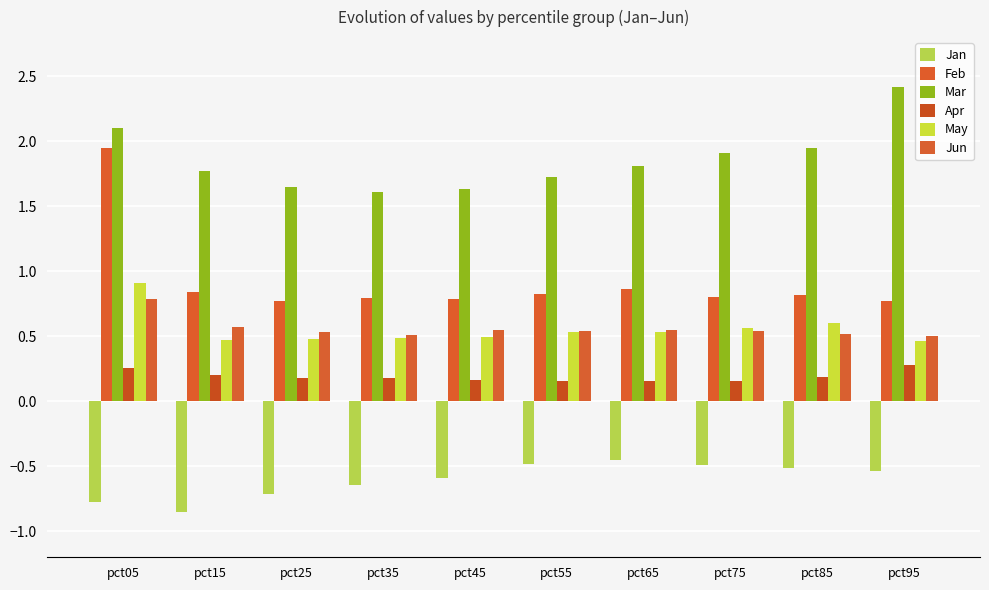

How many data points does each series have?

10